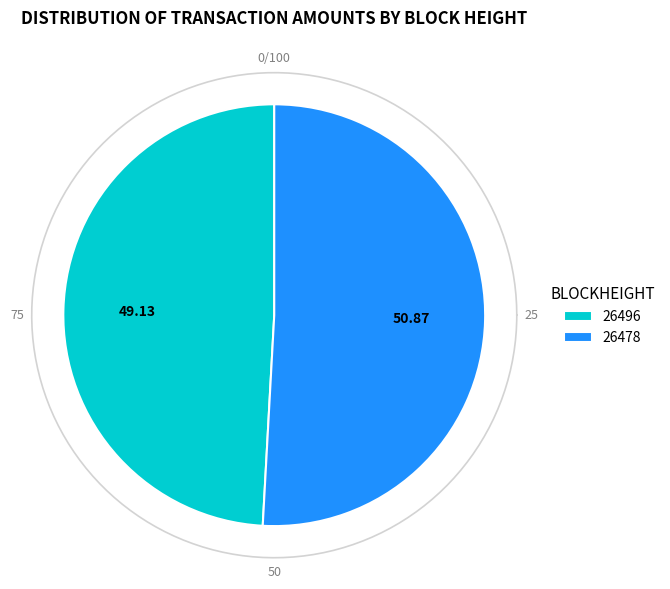

Which slice is the largest?

26478